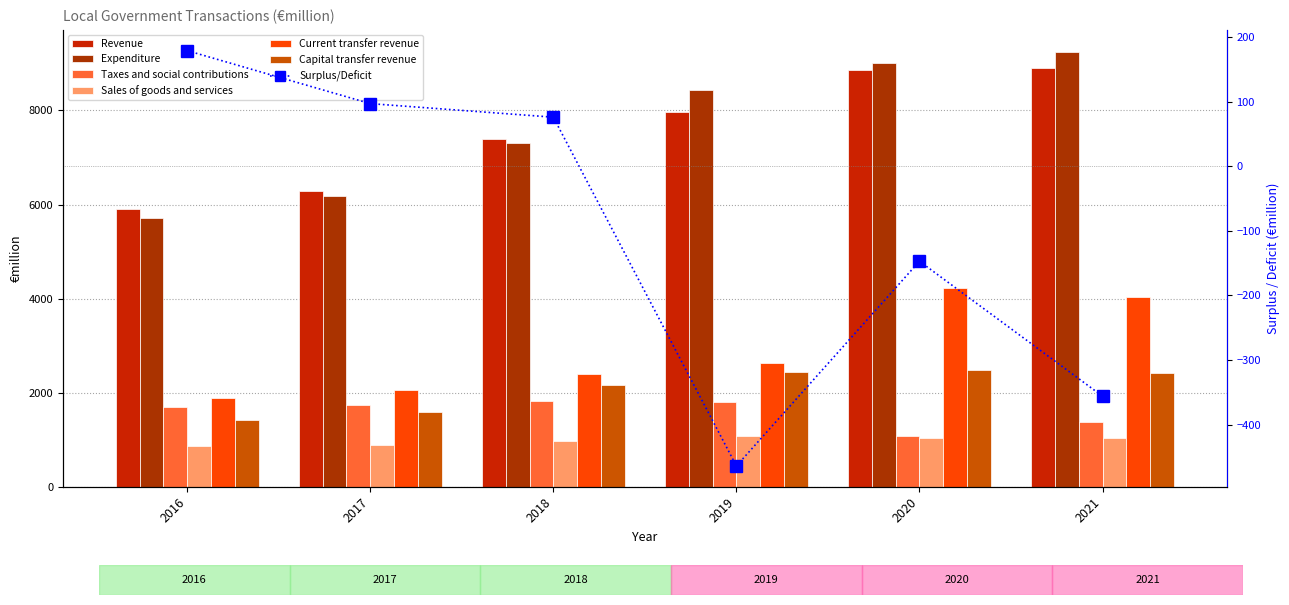

Between 2017 and 2018, which series saw the biggest shift?

Expenditure